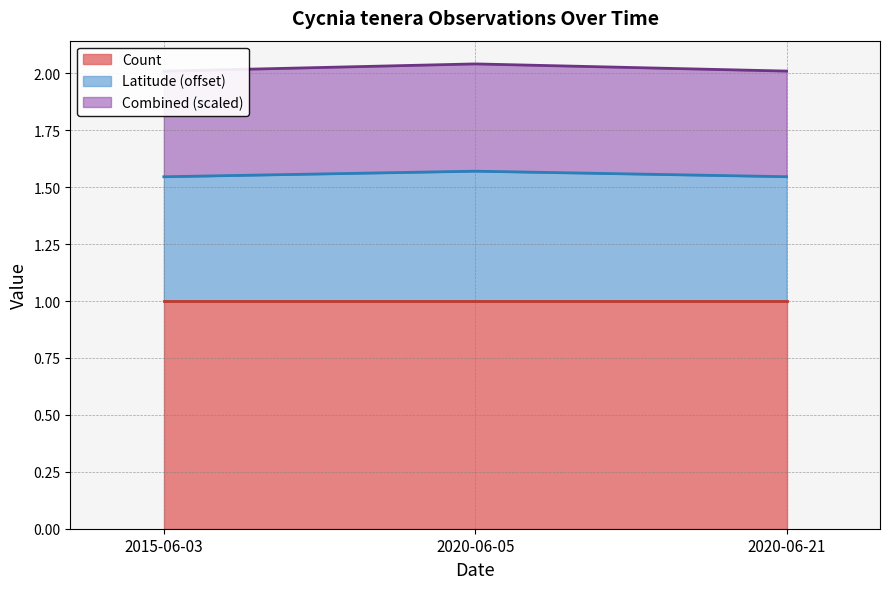

What is the label of the 3rd point from the left?

2020-06-21